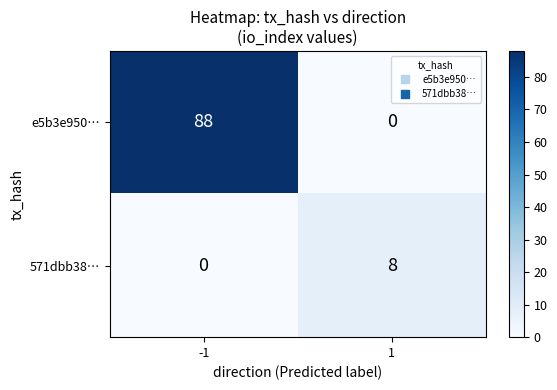

Which series has the largest total across all categories?

e5b3e950…